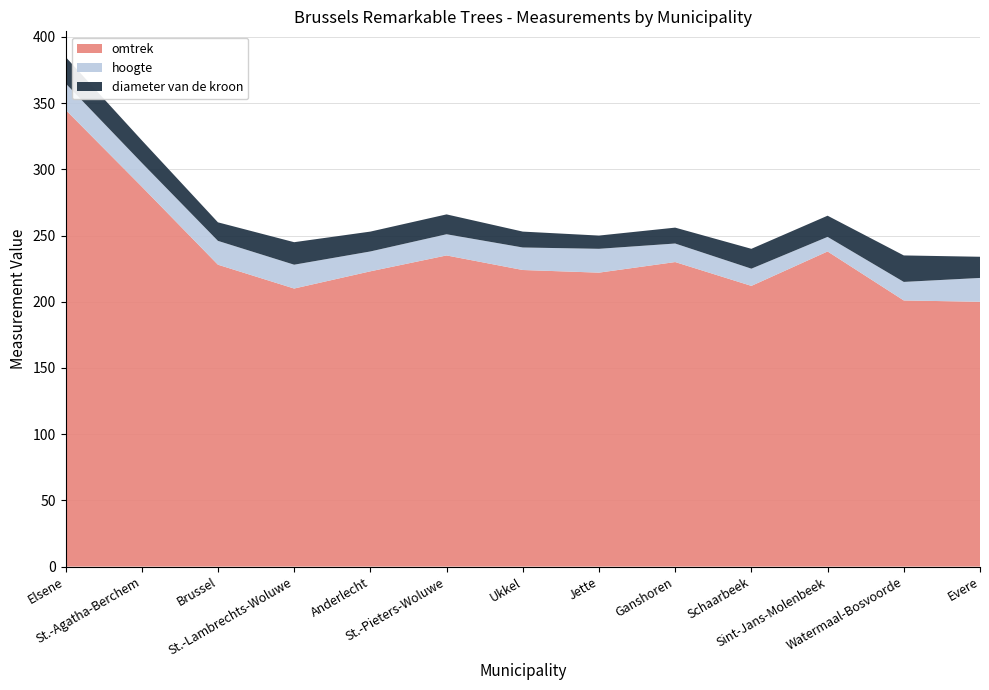

Reading left to right, what are all the values shown in this chart?

omtrek: 345	287	228	210	223	235	224	222	230	212	238	201	200
hoogte: 20	18	18	18	15	16	17	18	14	13	11	14	18
diameter van de kroon: 20	17	14	17	15	15	12	10	12	15	16	20	16